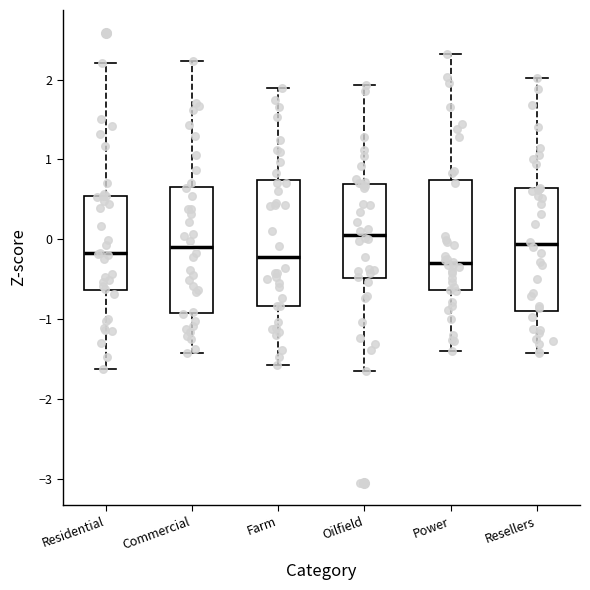

Reading left to right, transcribe this box plot: for each box, give where its median line is, the range the box spans, and where its two whiskers end, as read against the y-axis. The values are not printed on the chart, so give them approximately, as read against the axis.

Residential: median -0.2, box -0.6 to 0.5, whiskers -1.6 to 2.2
Commercial: median -0.1, box -0.9 to 0.7, whiskers -1.4 to 2.2
Farm: median -0.2, box -0.8 to 0.7, whiskers -1.6 to 1.9
Oilfield: median 0.1, box -0.5 to 0.7, whiskers -1.7 to 1.9
Power: median -0.3, box -0.6 to 0.7, whiskers -1.4 to 2.3
Resellers: median -0.1, box -0.9 to 0.6, whiskers -1.4 to 2.0